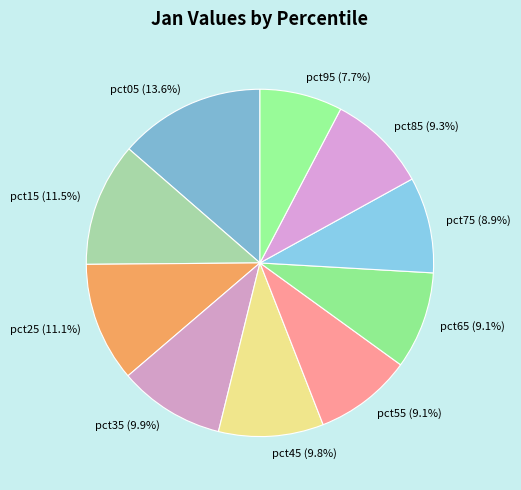

What percentage do pct25 and pct45 together represent?

20.9%